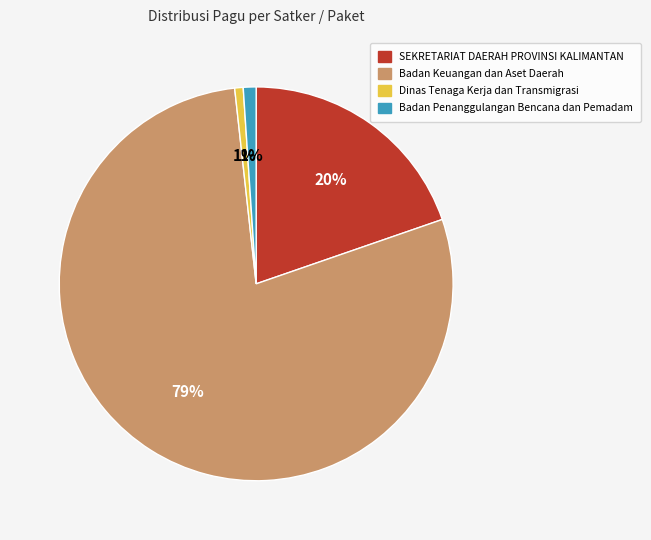

To the nearest percent, what is the average slice percentage?

25%